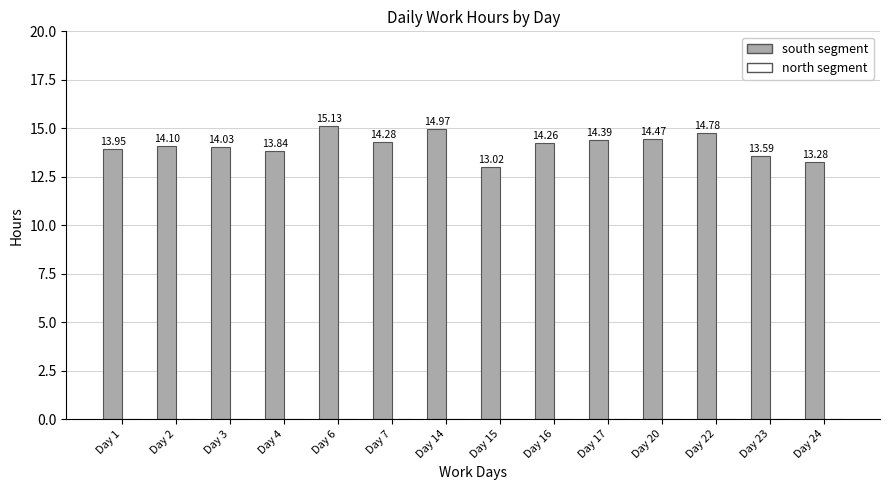

Approximately how many times larger is the value at Day 20 compared to Day 22?

1.0